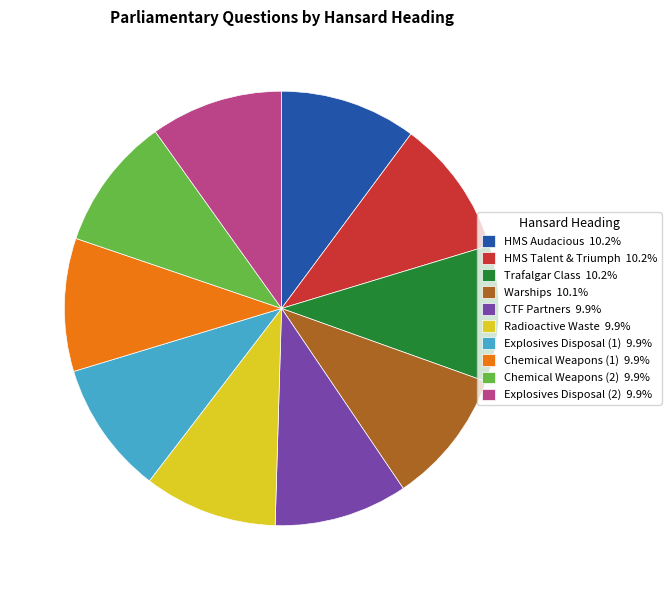

Is the sum of Trafalgar Class 10.2% and HMS Talent & Triumph 10.2% greater than half?

No